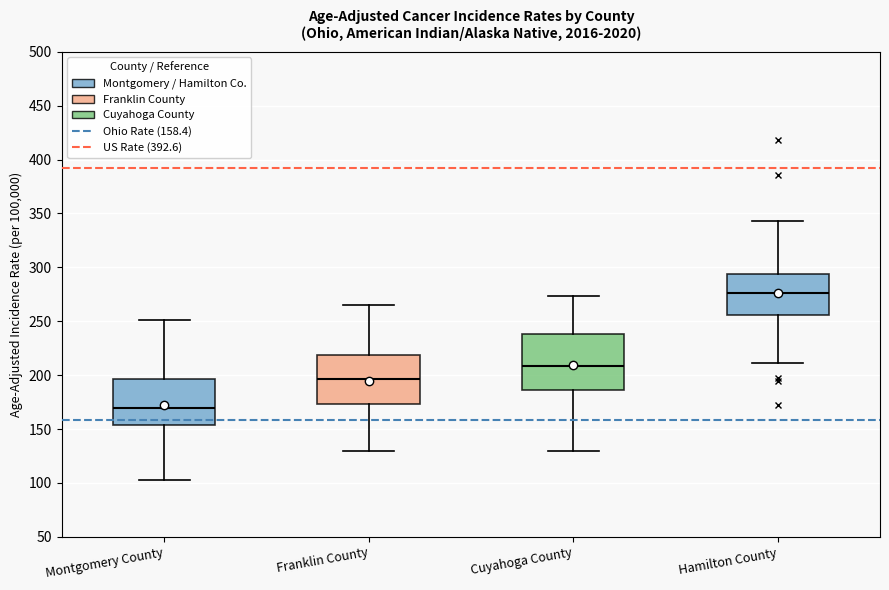

Where is the upper edge of the box for Cuyahoga County on the y-axis? The values are not printed on the chart, so give them approximately, as read against the axis.

240